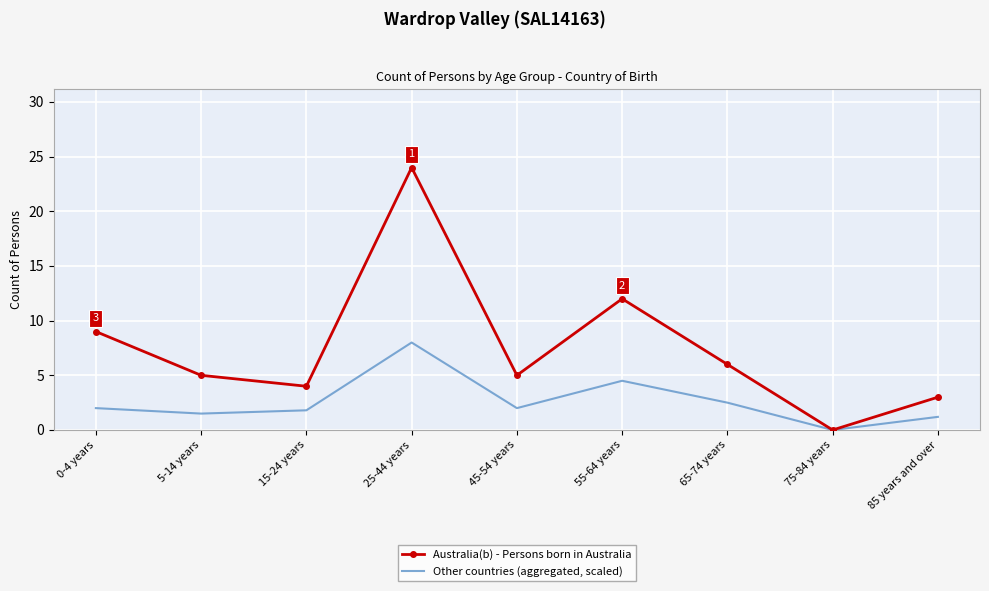

Rank the series at 5-14 years from highest to lowest value.

Australia(b) - Persons born in Australia, Other countries (aggregated, scaled)